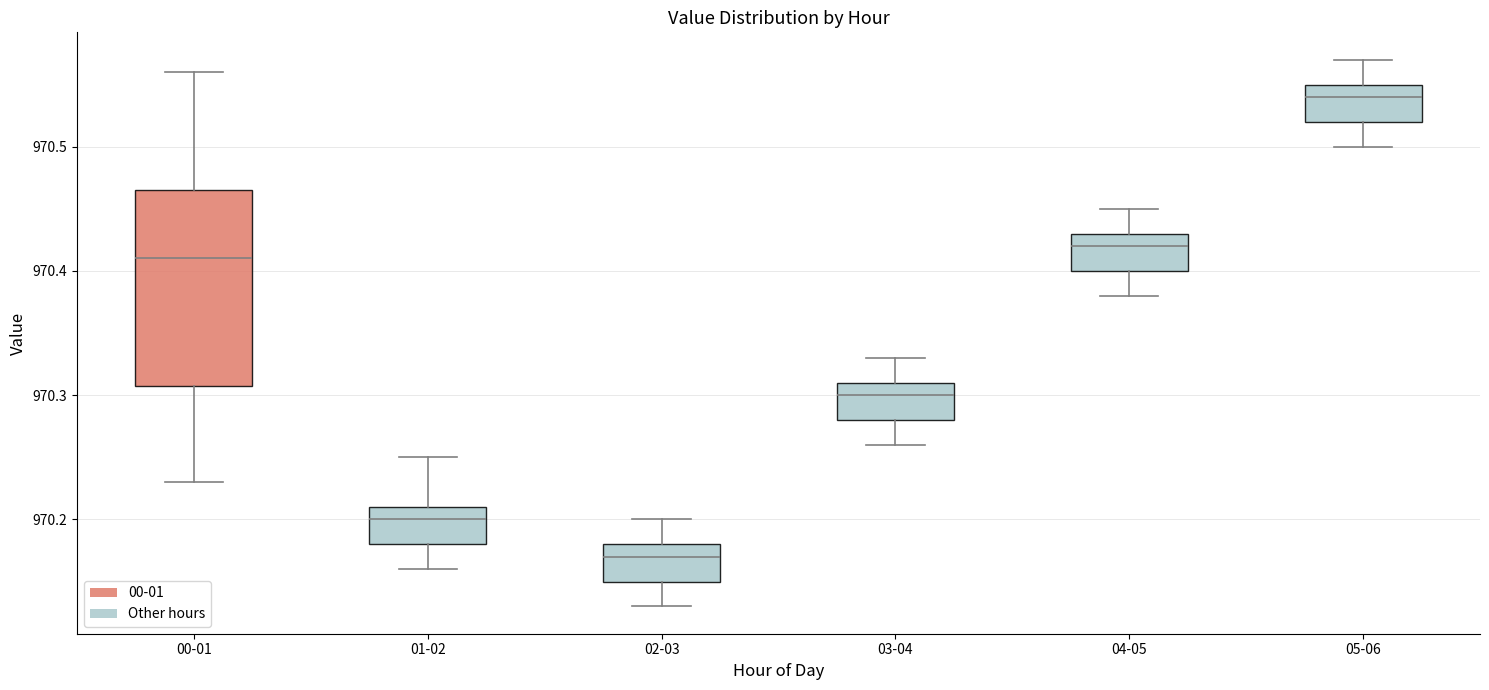

Where is the upper edge of the box for 02-03 on the y-axis? The values are not printed on the chart, so give them approximately, as read against the axis.

970.18